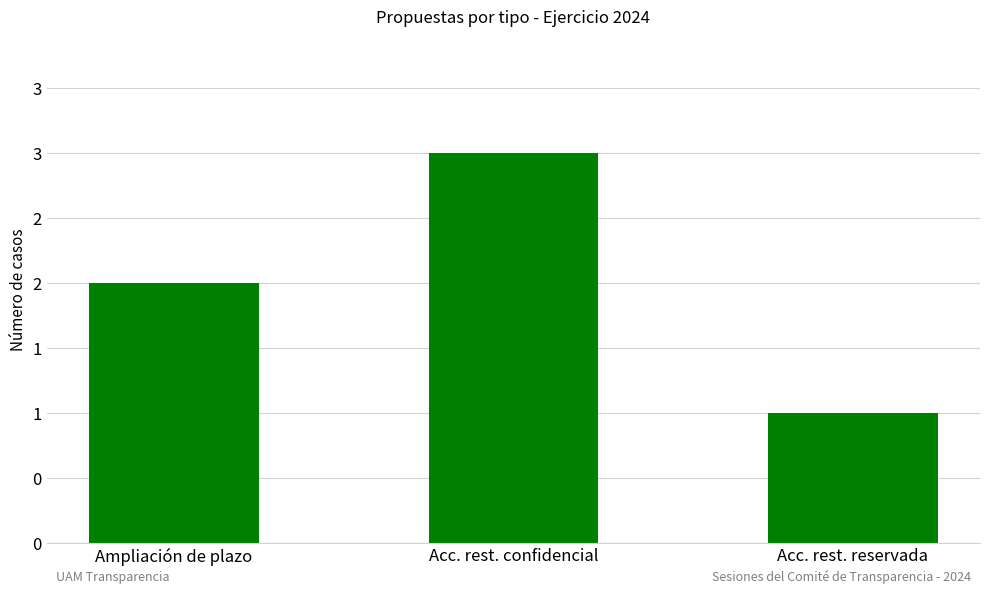

Reading left to right, list all the values displayed in this chart.

2	3	1